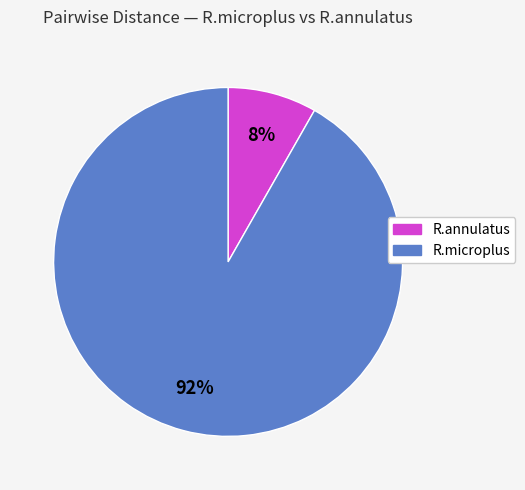

Rank the categories by value from lowest to highest.

R.annulatus, R.microplus